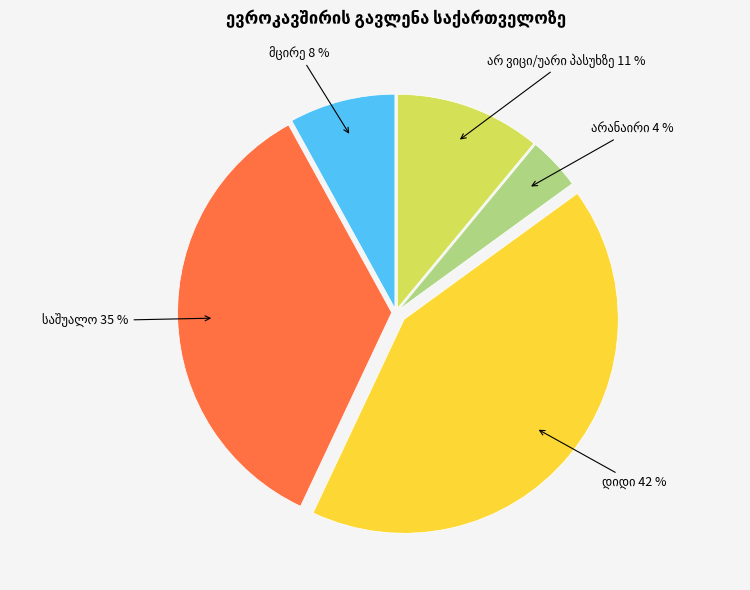

Is there any slice that represents more than half of the pie?

No